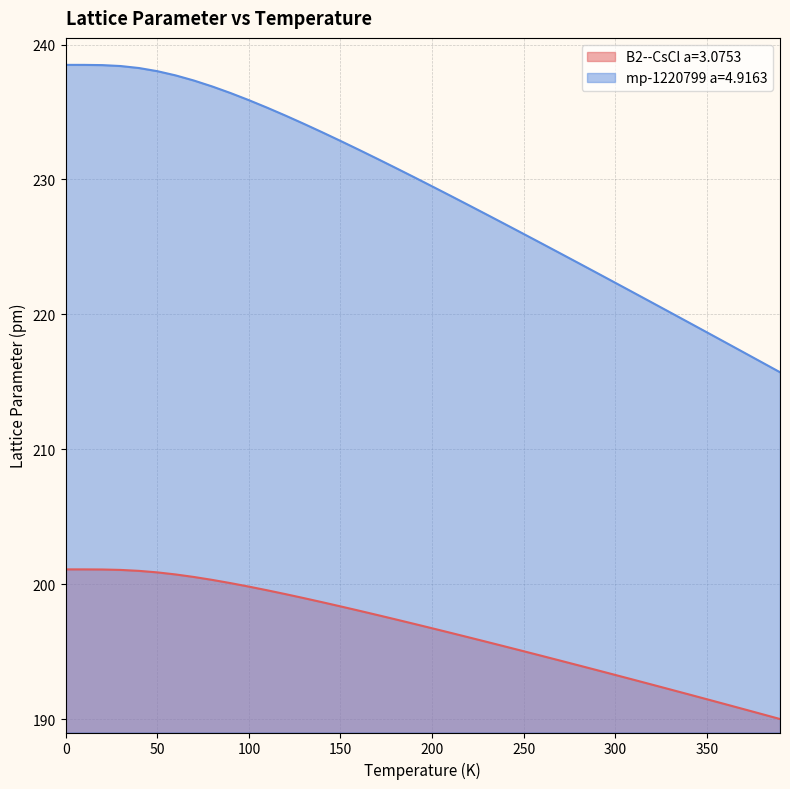

How many lines are shown in the chart?

2